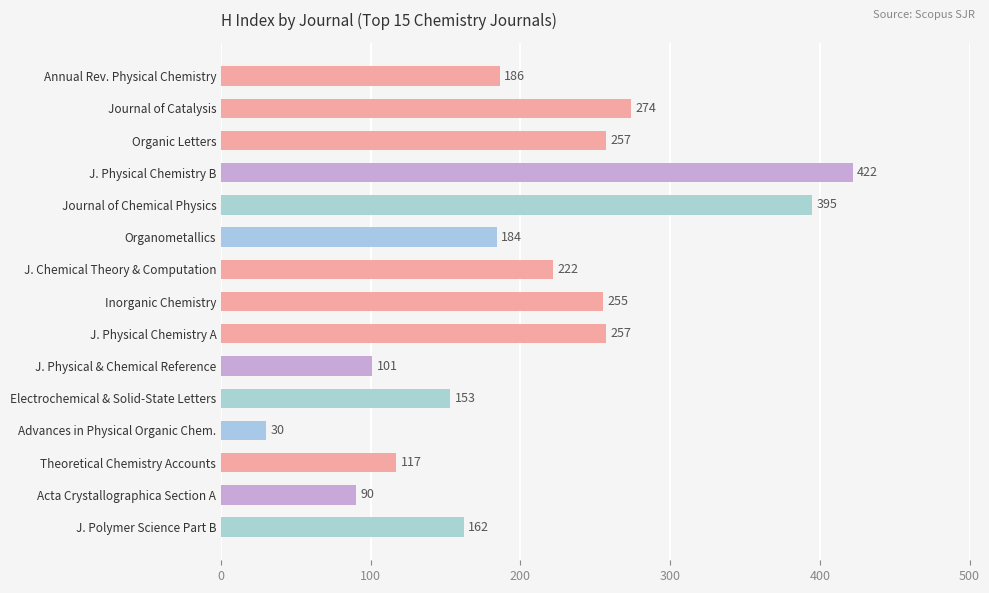

How many categories are shown in the chart?

15